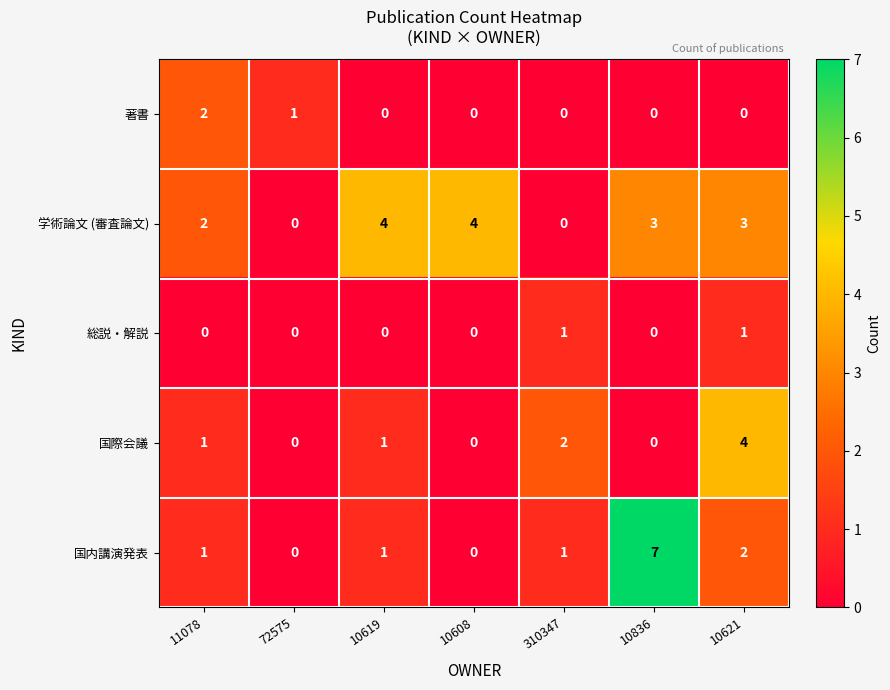

Read the 学術論文 (審査論文) value at 10836.

3